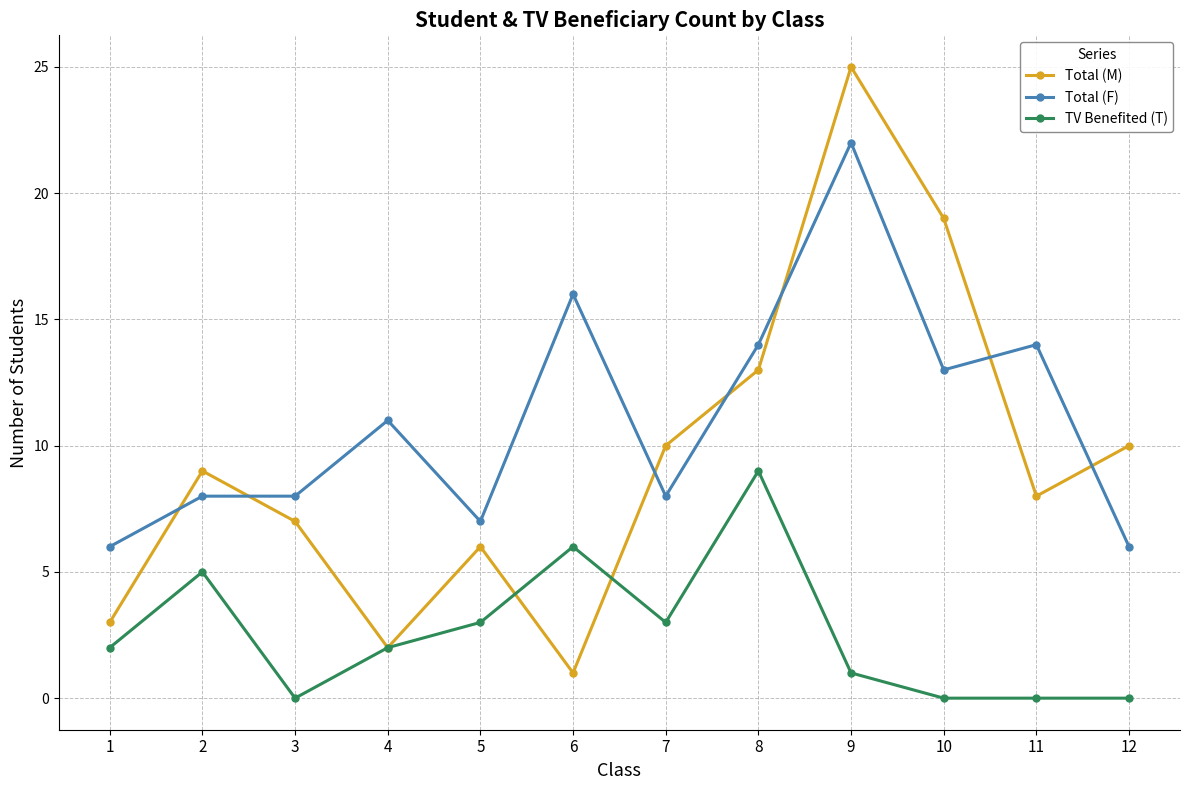

At which label does TV Benefited (T) reach its peak?

8